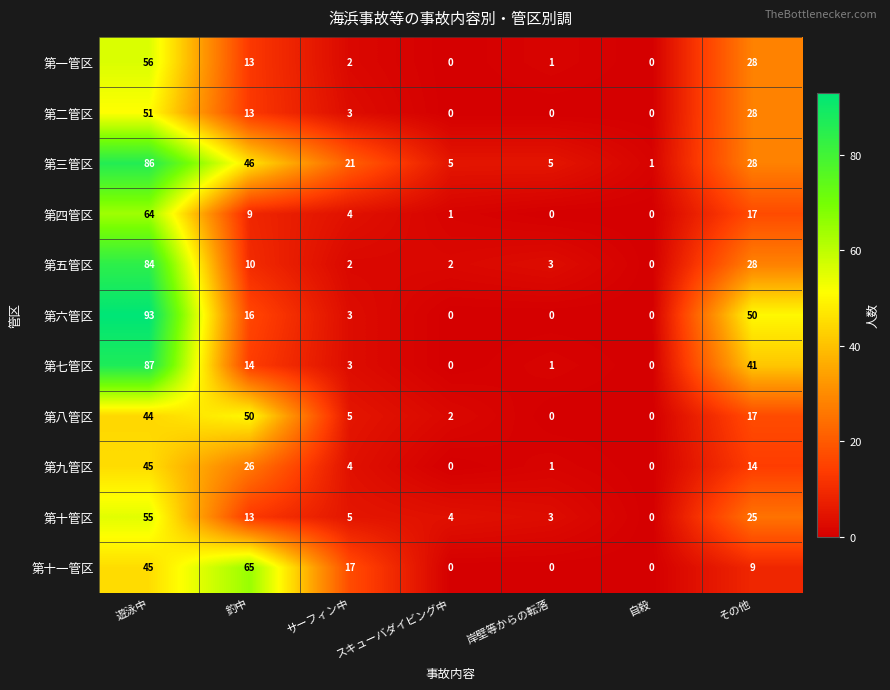

Which category has the highest value across all series?

遊泳中